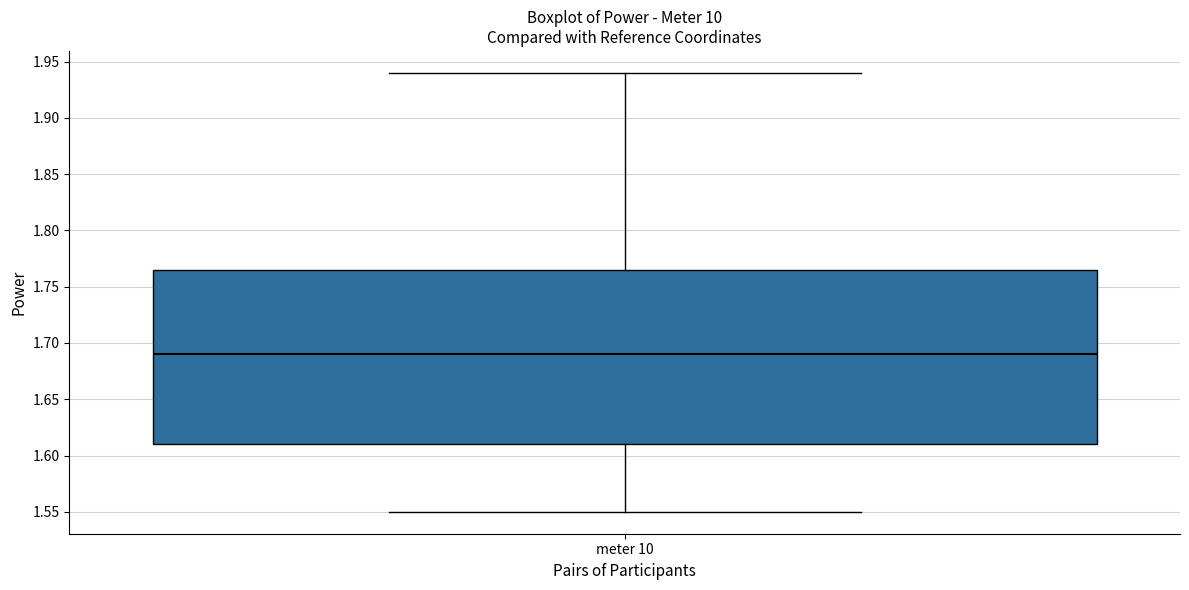

Where is the lower edge of the box for meter 10 on the y-axis? The values are not printed on the chart, so give them approximately, as read against the axis.

1.610